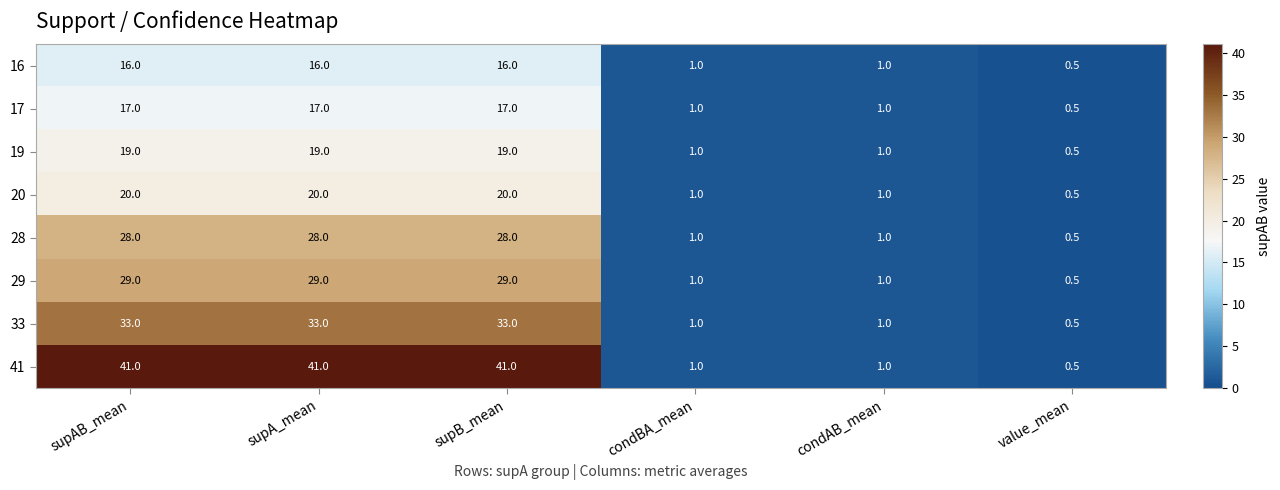

What is the highest value of the 16 series?

16.0